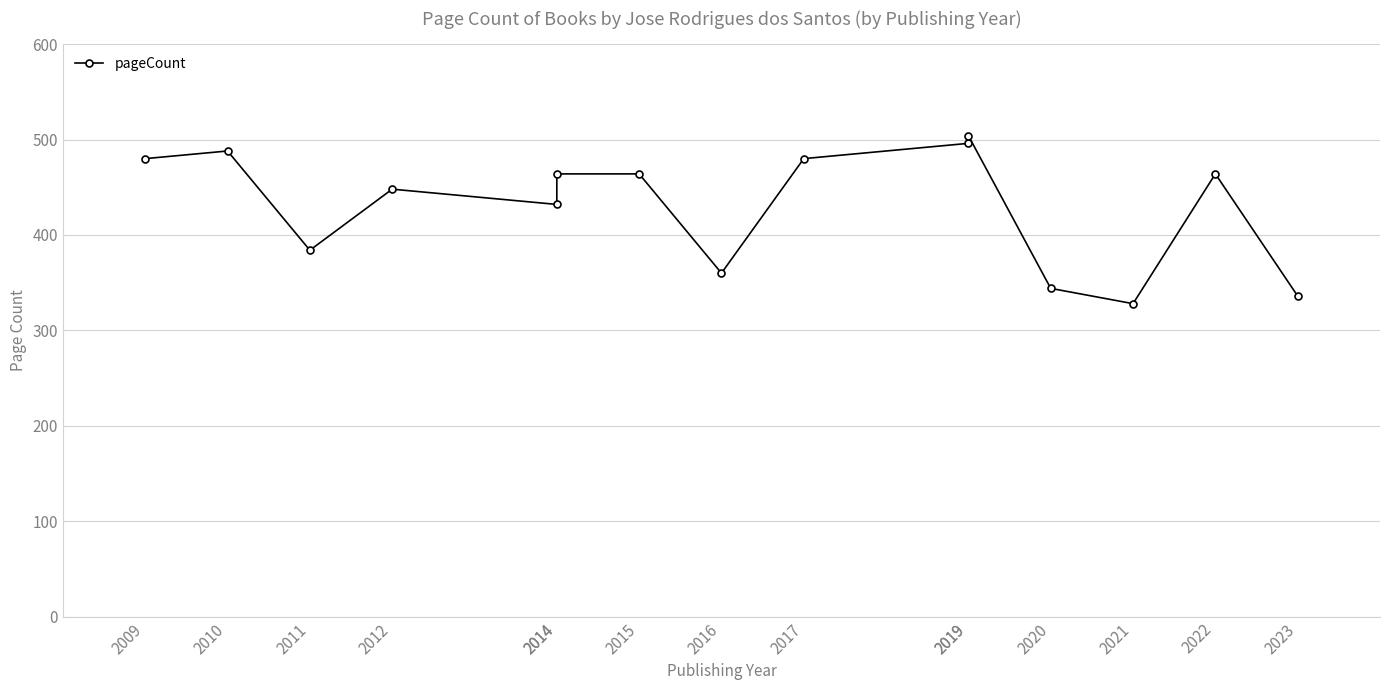

What is the smallest value displayed?

328